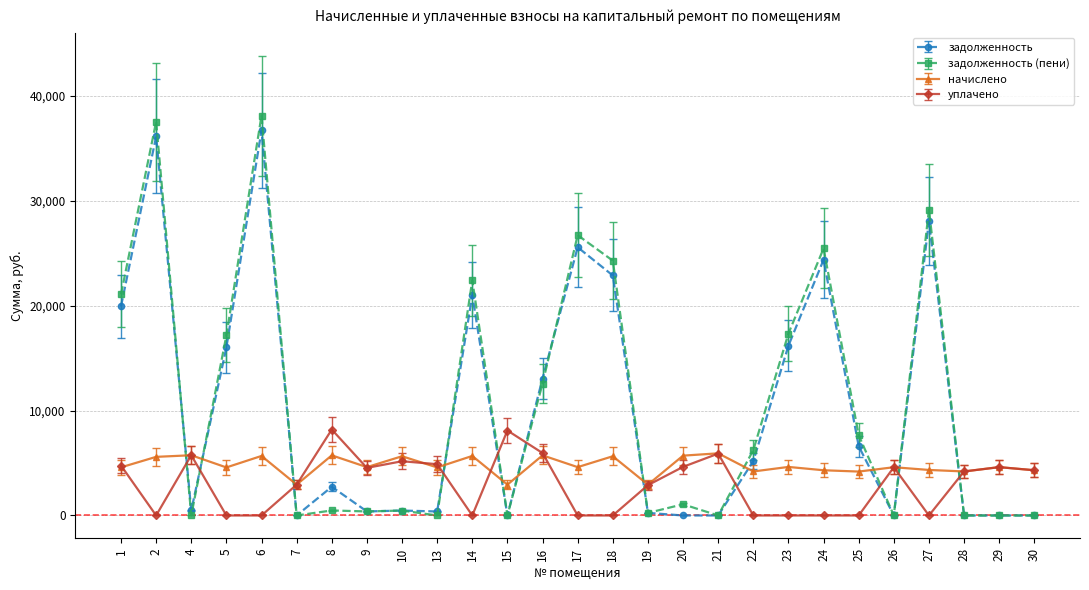

How many values in the задолженность (пени) series are below 1066?

13